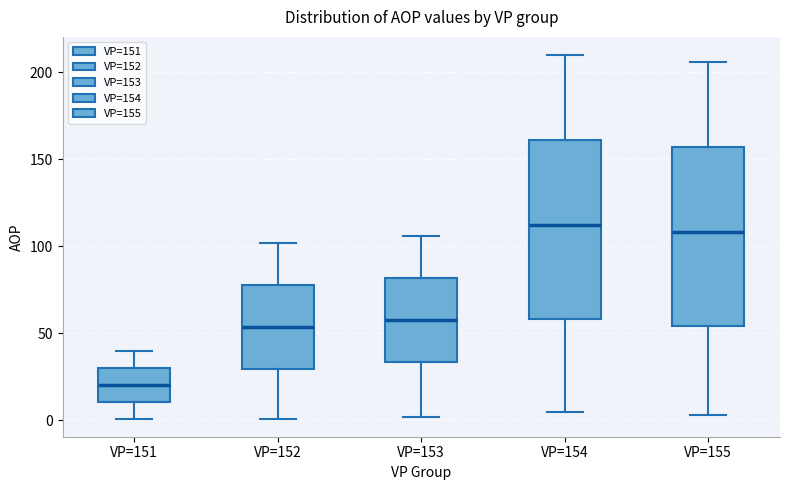

Reading left to right, read every box against the y-axis: the position of its median line, the range the box covers, and the ends of its whiskers. The values are not printed on the chart, so give them approximately, as read against the axis.

VP=151: median 20, box 10 to 30, whiskers 0 to 40
VP=152: median 55, box 30 to 80, whiskers 0 to 100
VP=153: median 60, box 35 to 80, whiskers 0 to 105
VP=154: median 115, box 60 to 160, whiskers 5 to 210
VP=155: median 110, box 55 to 155, whiskers 5 to 205